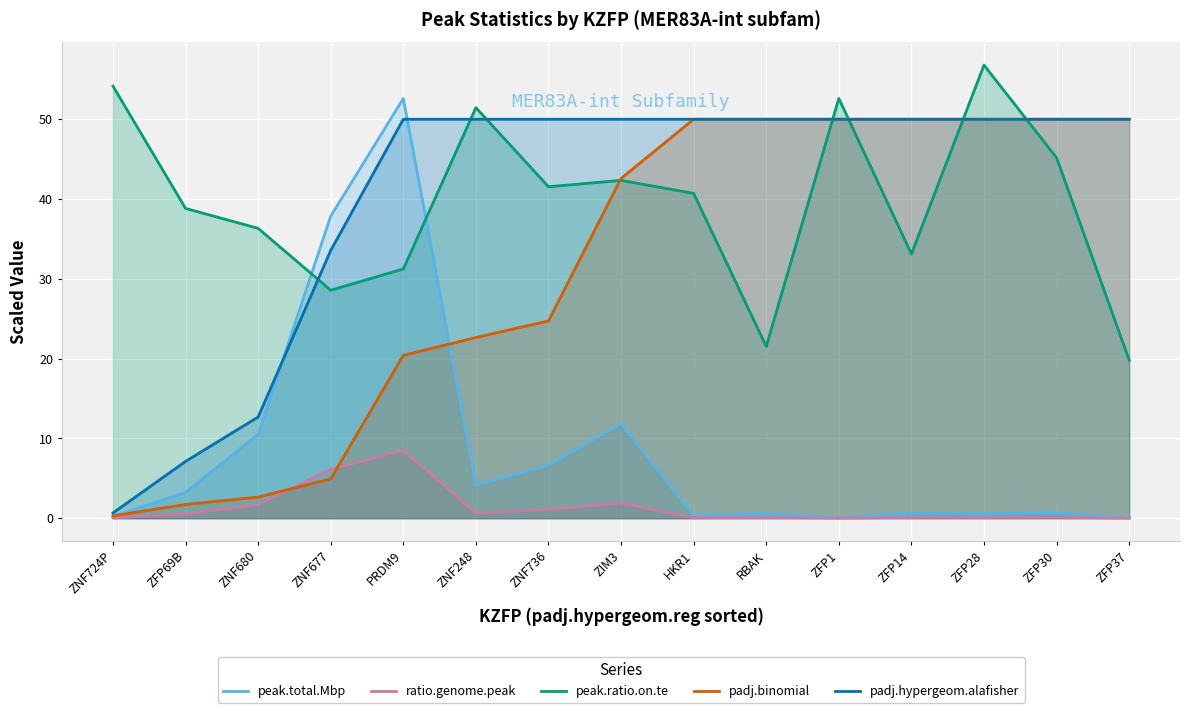

The ratio.genome.peak series shows 0.1 at HKR1. True or false?

False